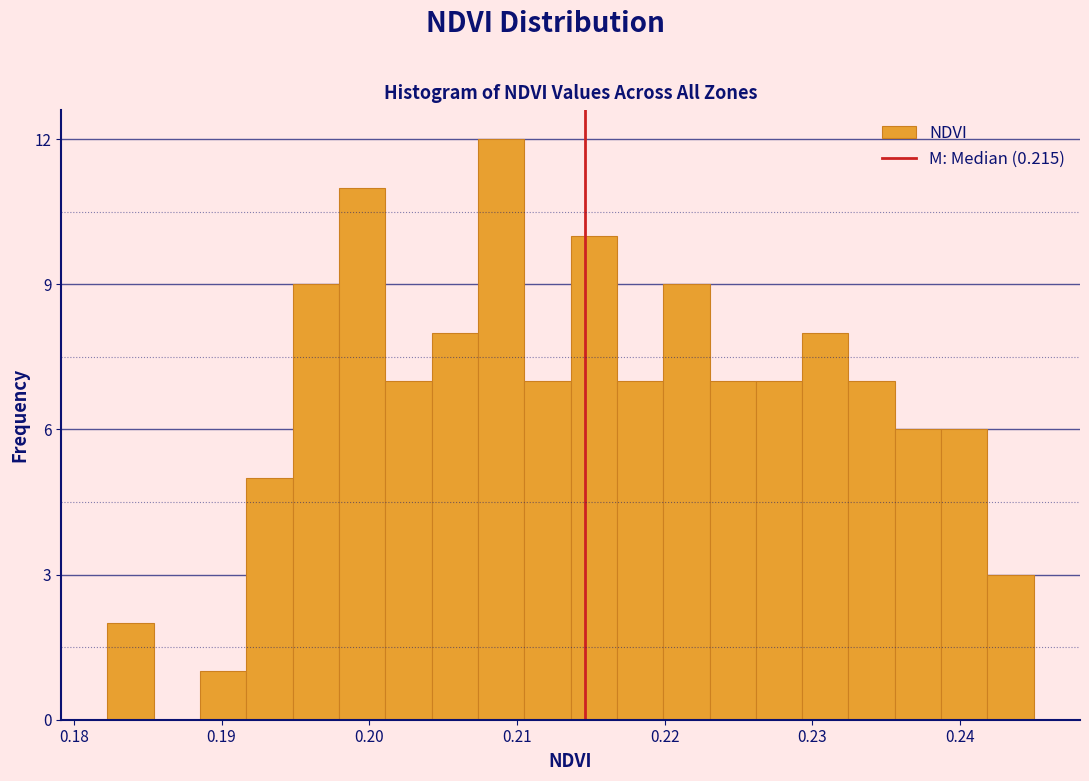

Read against the x-axis, roughly where is the centre of the tallest bar?

0.209